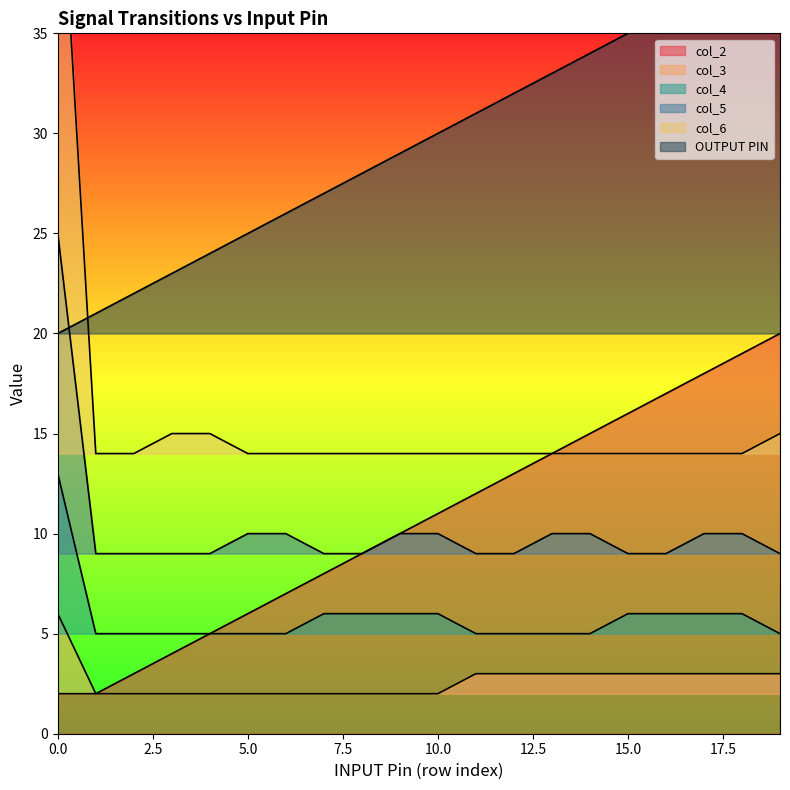

Is the value of col_2 at 6 greater than the value of col_6 at 19?

No